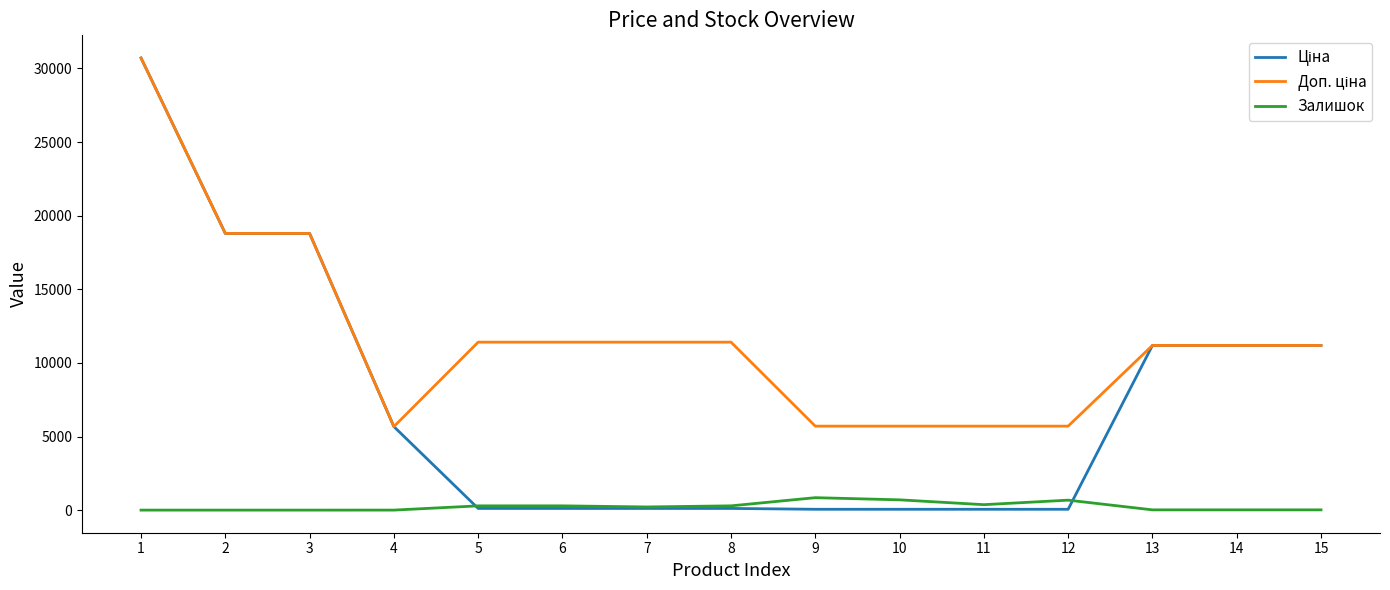

What is the difference between the highest and lowest values at 3?

18796.8